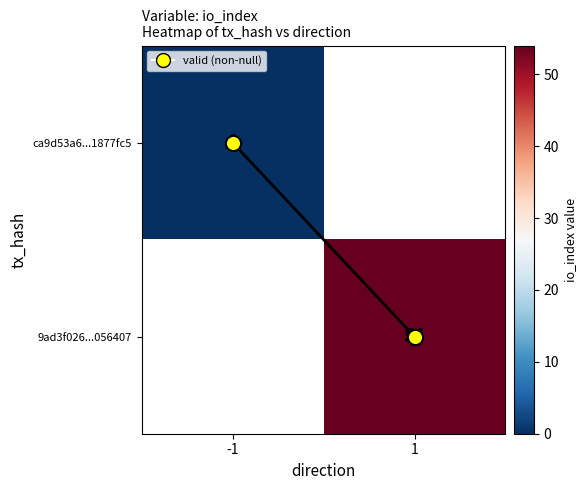

List the labels in order of 9ad3f026...056407 value, smallest first.

-1, 1